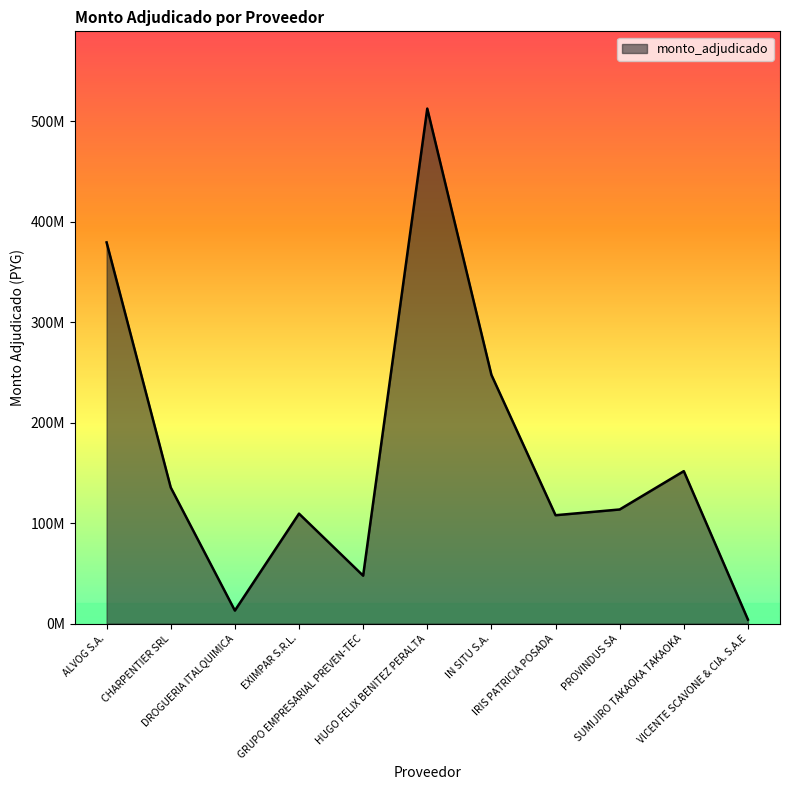

Reading left to right, what are all the values shown in this chart?

379270000	135464000	13000000	109407000	47695000	512380000	247510000	107840400	113555260	151708000	3980000